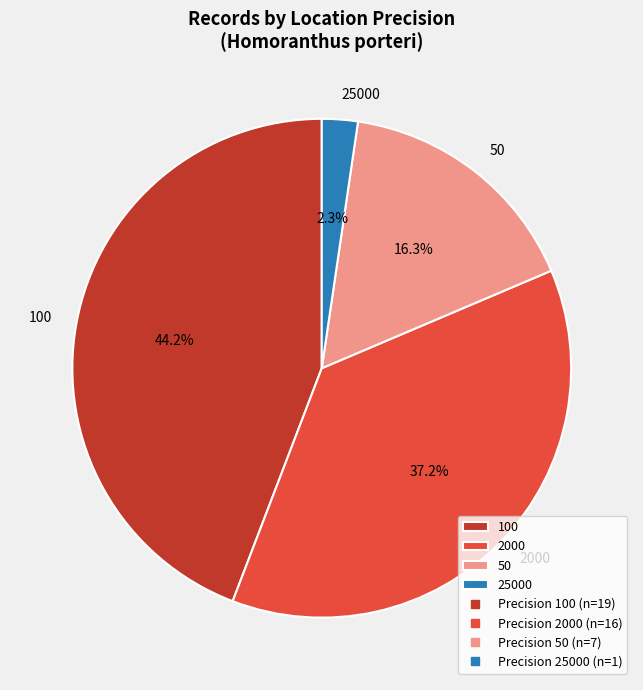

To the nearest percent, what portion does 100 represent?

44%